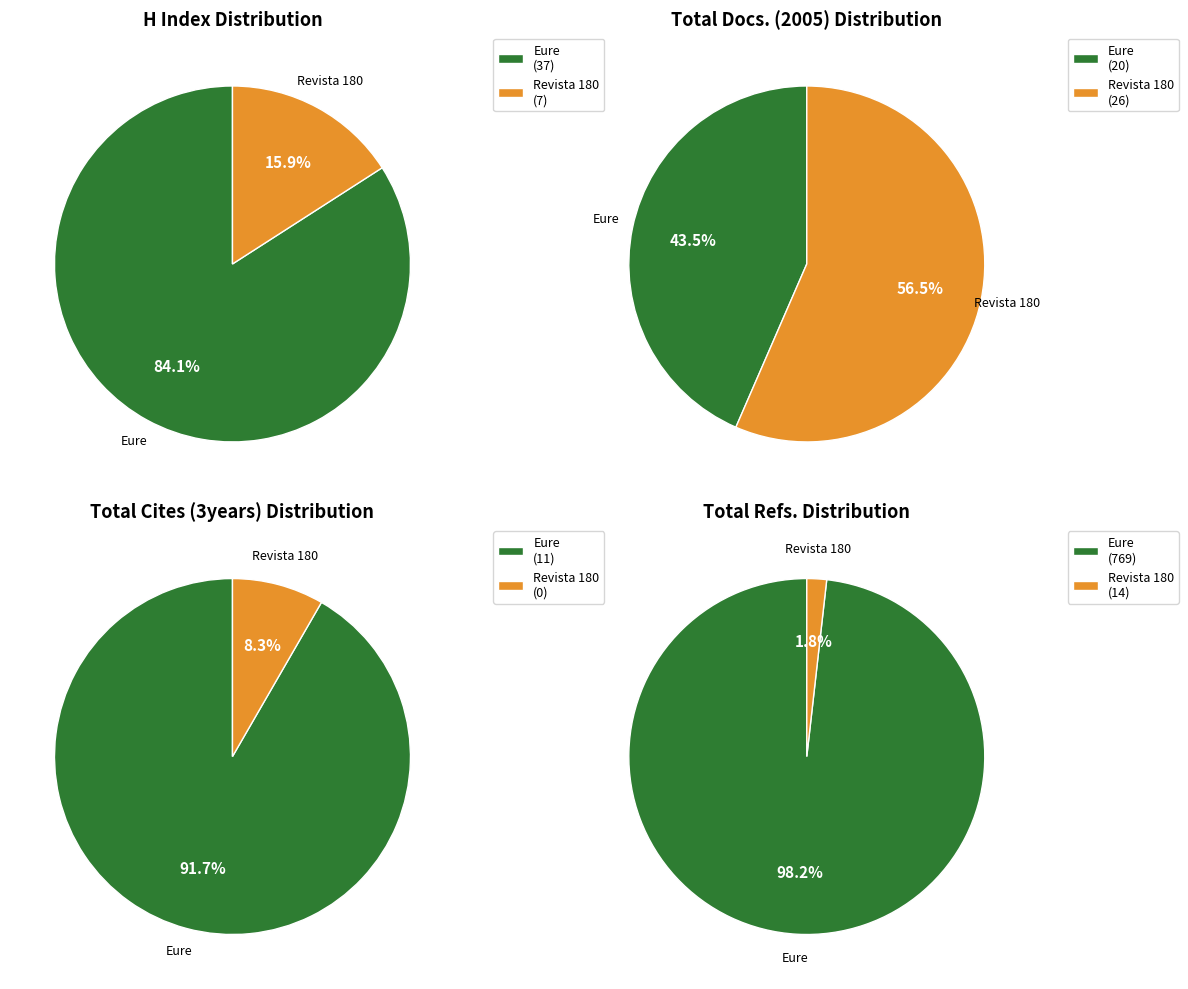

What is the total percentage of Revista 180 and Eure?

100.0%